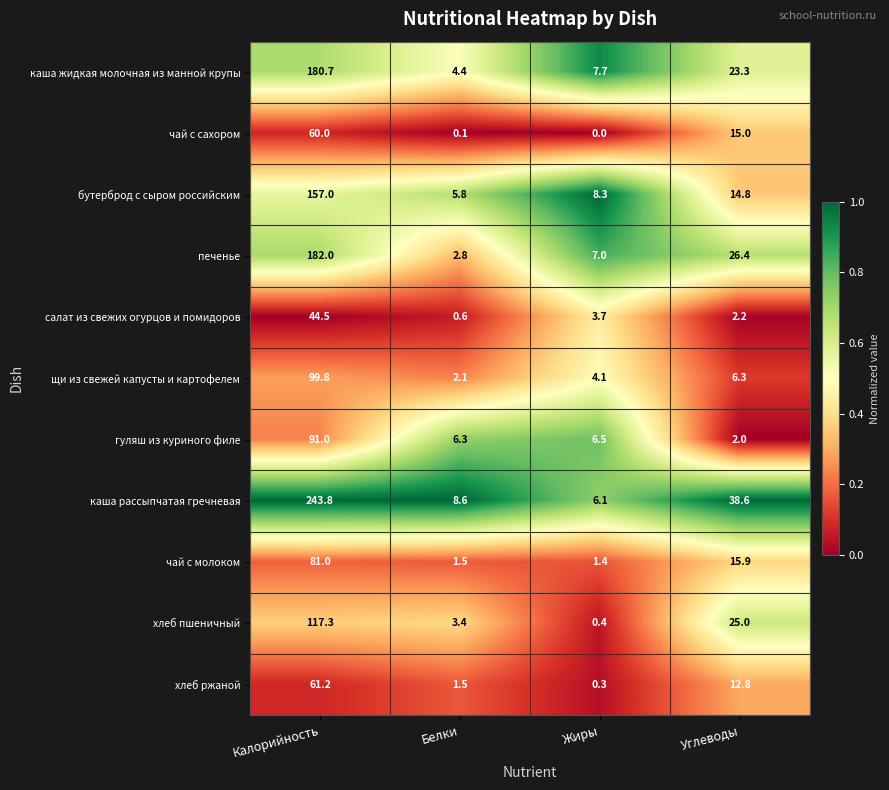

What is the sum of the щи из свежей капусты и картофелем values at Белки and Калорийность?

101.9